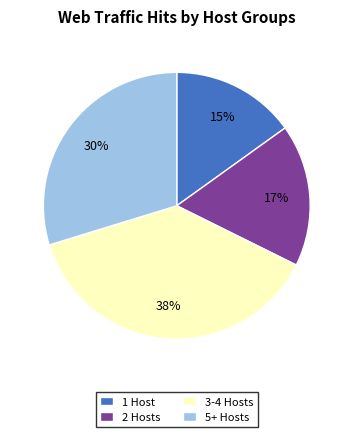

Approximately how many times larger is the value at 1 Host compared to 5+ Hosts?

0.5